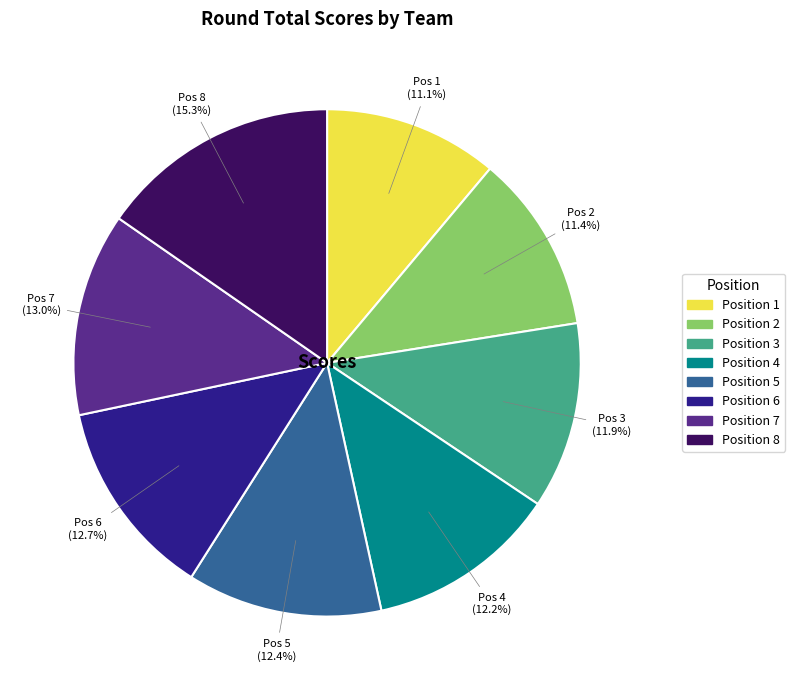

To the nearest percent, what is the difference between the largest and smallest slice percentages?

4%